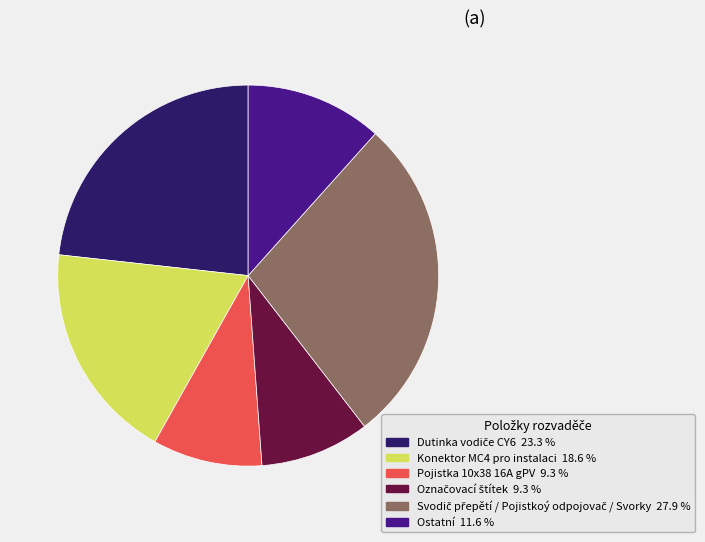

Is there any slice that represents more than half of the pie?

No